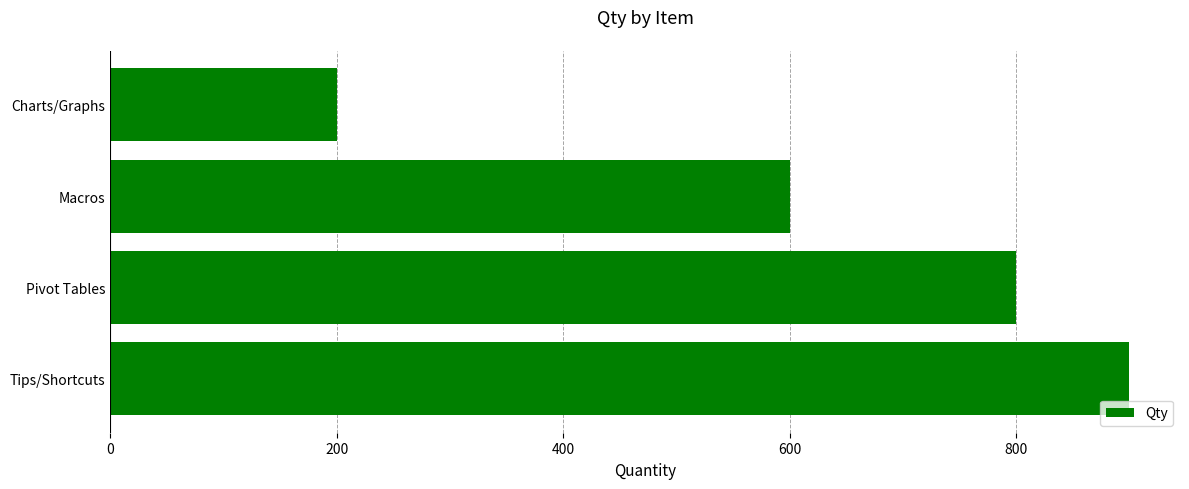

Between Pivot Tables and Macros, which is larger?

Pivot Tables